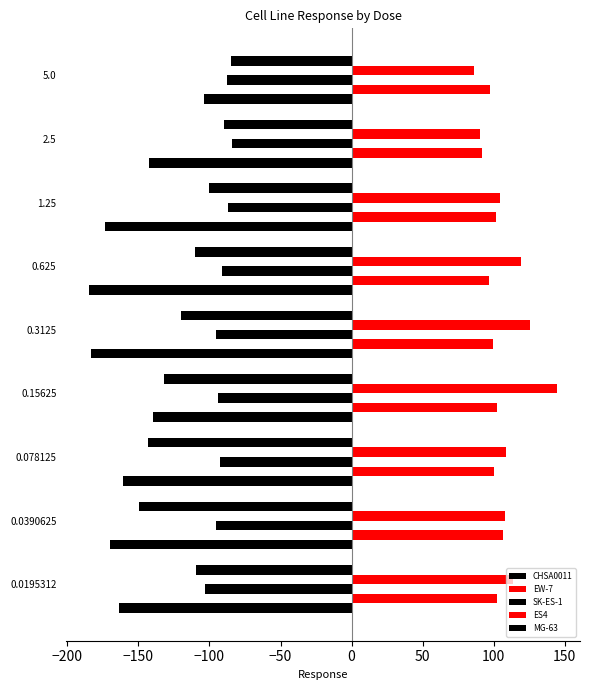

What is the difference between the second highest and second lowest values in the SK-ES-1 series?

8.7